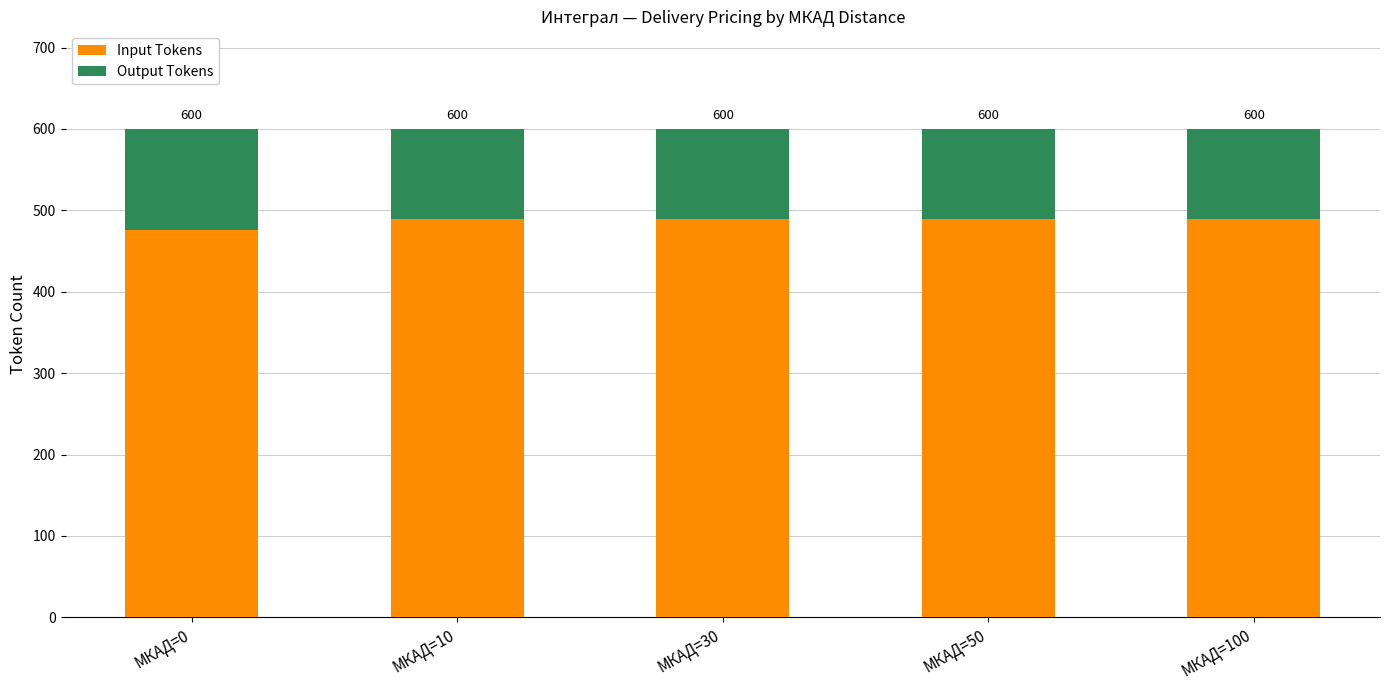

The Input Tokens series shows 490 at МКАД=30. True or false?

True